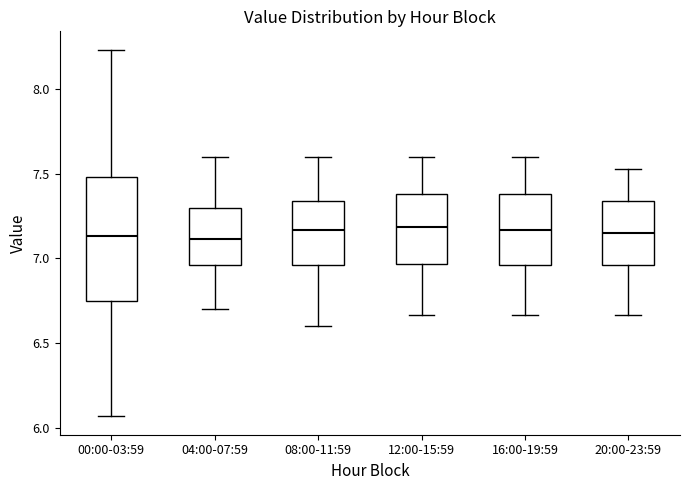

Reading left to right, transcribe this box plot: for each box, give where its median line is, the range the box spans, and where its two whiskers end, as read against the y-axis. The values are not printed on the chart, so give them approximately, as read against the axis.

00:00-03:59: median 7.15, box 6.75 to 7.50, whiskers 6.05 to 8.25
04:00-07:59: median 7.10, box 6.95 to 7.30, whiskers 6.70 to 7.60
08:00-11:59: median 7.15, box 6.95 to 7.35, whiskers 6.60 to 7.60
12:00-15:59: median 7.20, box 6.95 to 7.40, whiskers 6.65 to 7.60
16:00-19:59: median 7.15, box 6.95 to 7.40, whiskers 6.65 to 7.60
20:00-23:59: median 7.15, box 6.95 to 7.35, whiskers 6.65 to 7.55